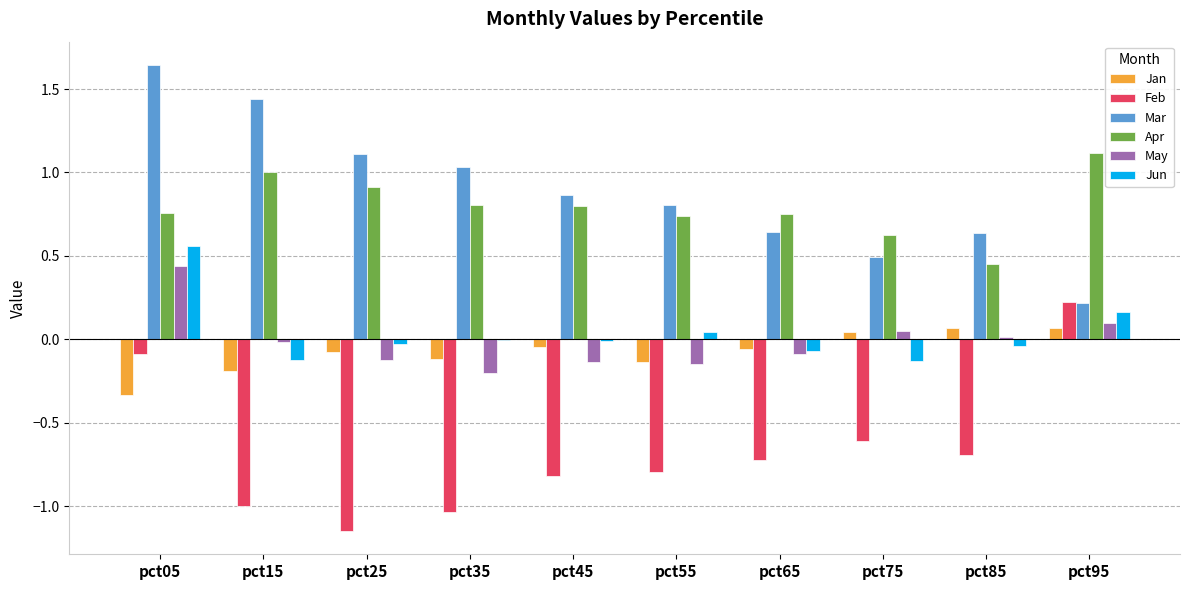

Between pct85 and pct95, which series saw the biggest shift?

Feb